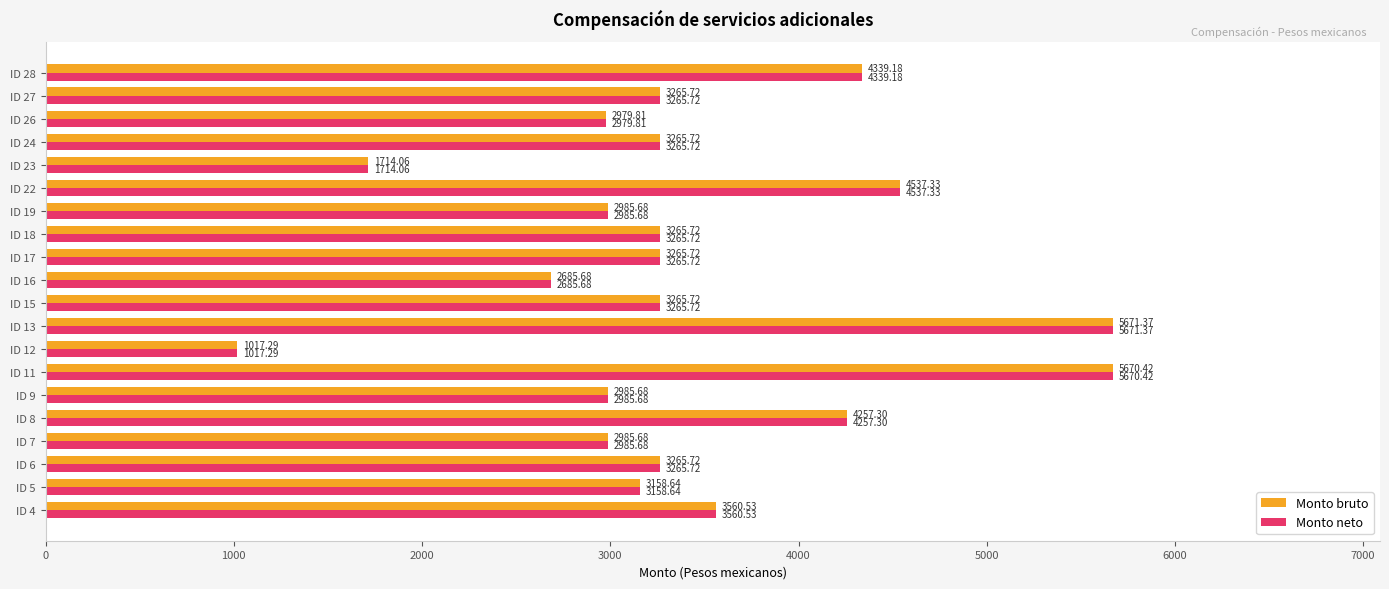

What is the sum of the Monto neto values at ID 24 and ID 27?

6531.4